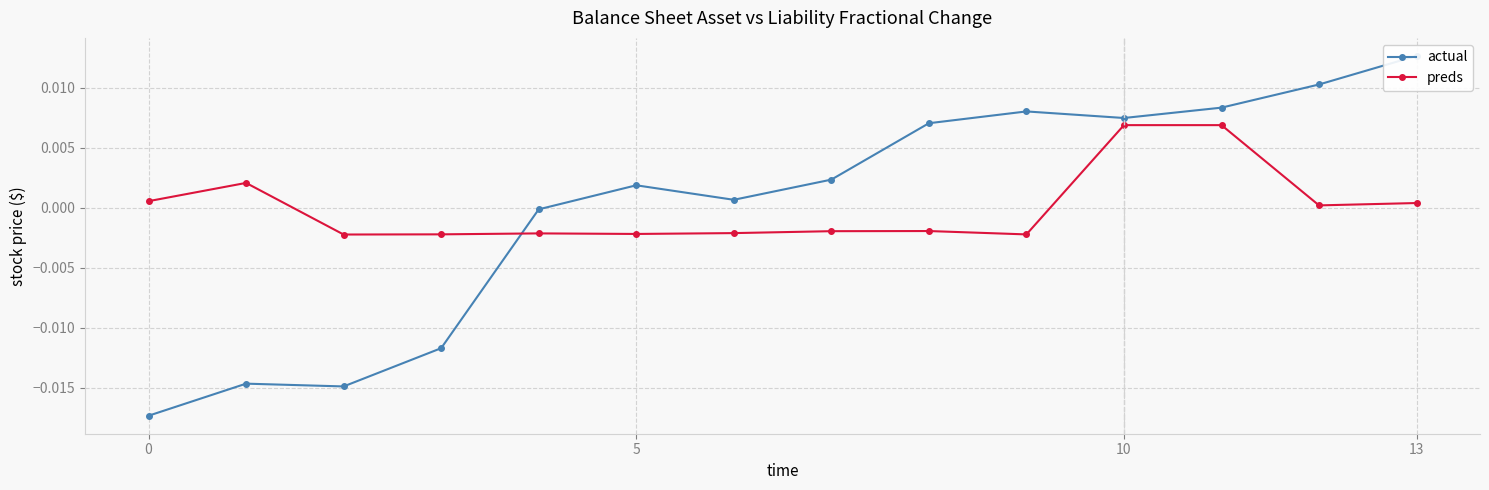

At how many categories does at least one series exceed 0?

11